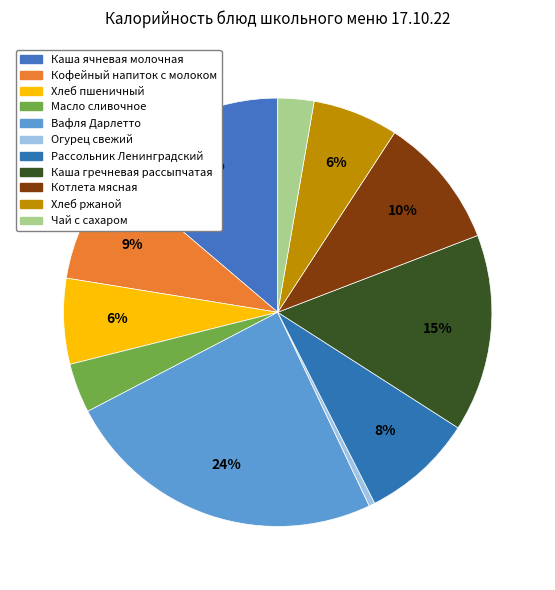

Which slice is the smallest?

Огурец свежий